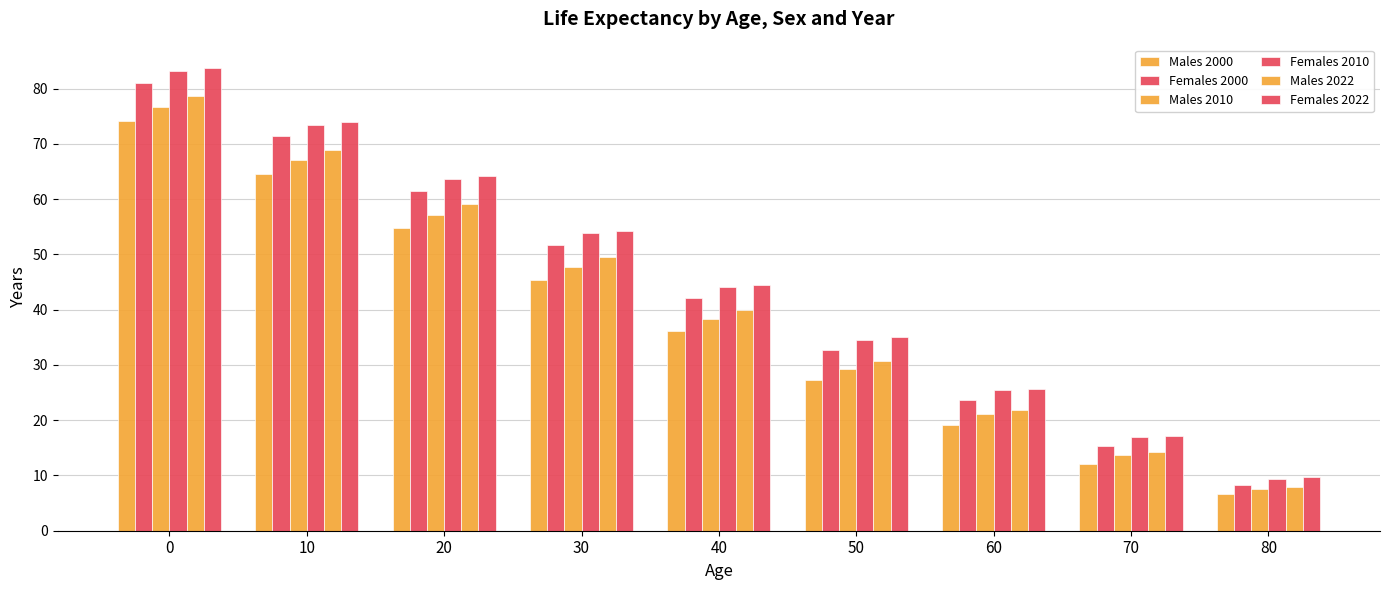

Which category has the lowest value in the Males 2010 series?

80